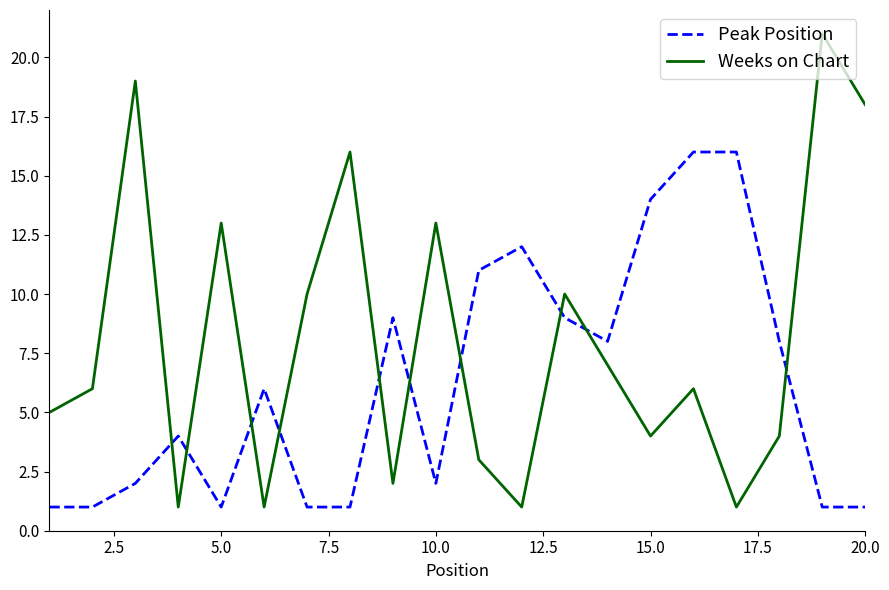

How many times do Peak Position and Weeks on Chart cross each other?

10